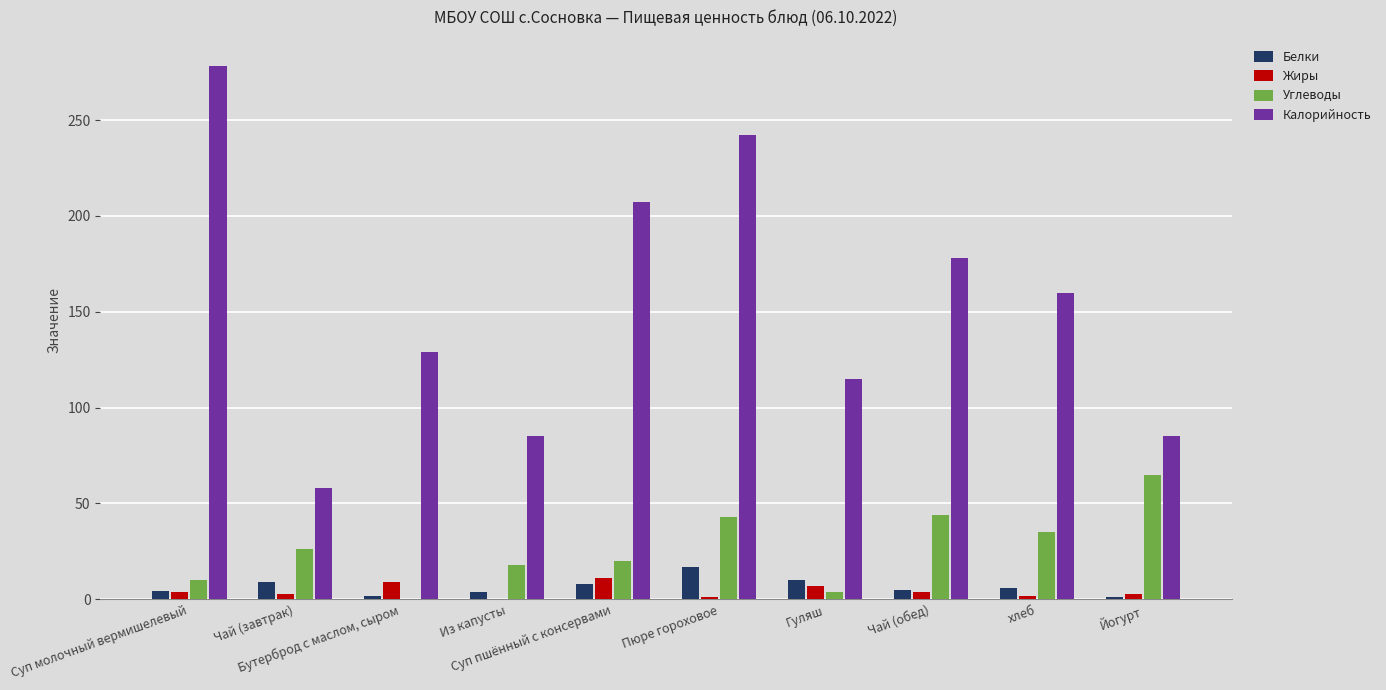

Which series has the largest total across all categories?

Калорийность